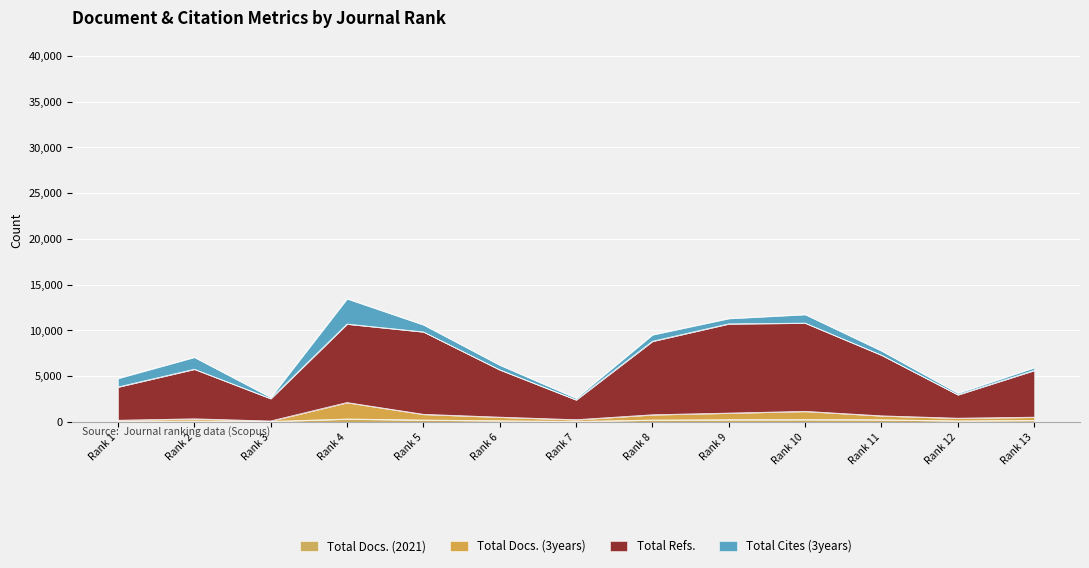

How many interior local valleys does the Total Docs. (2021) series have?

3